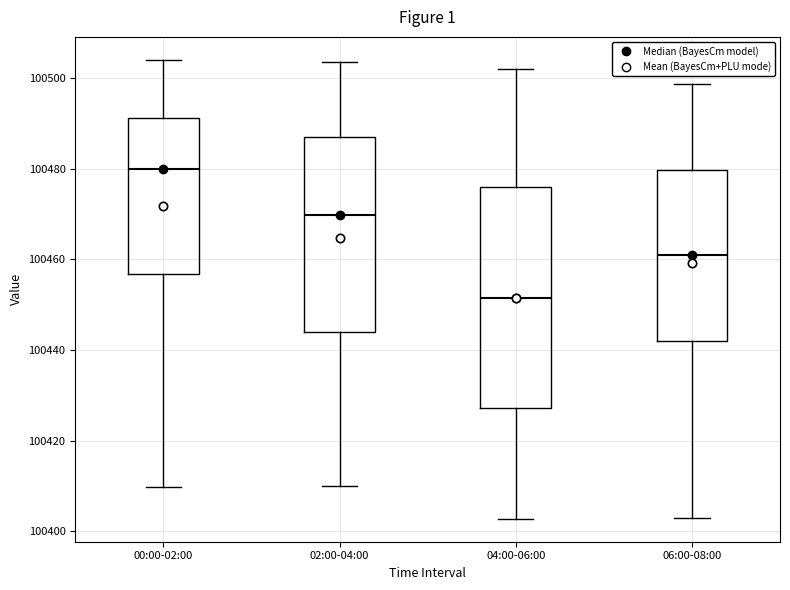

Comparing the boxes themselves (not the whiskers), which one is the tallest?

04:00-06:00